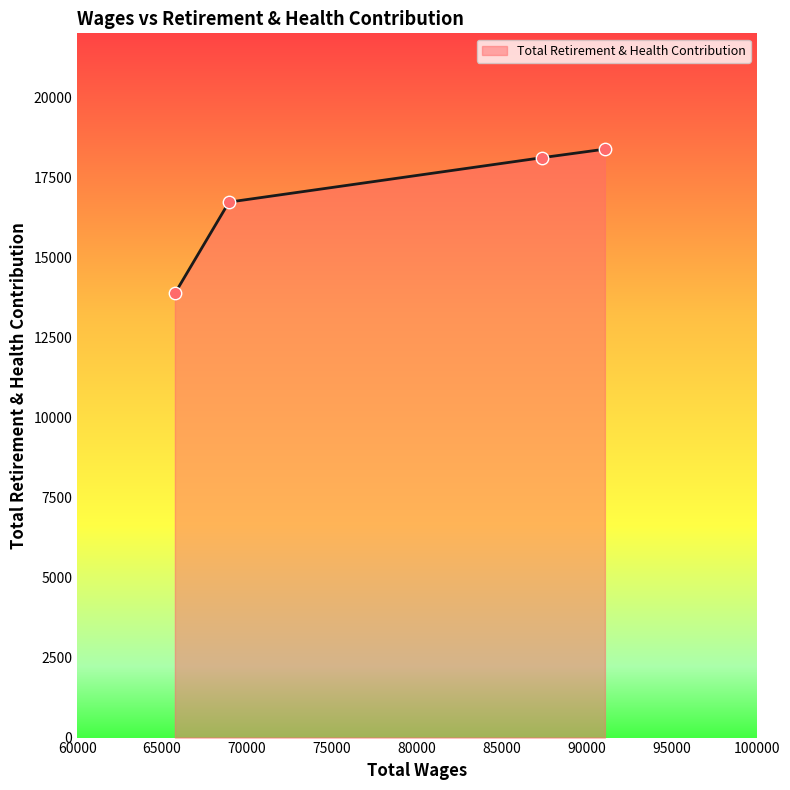

What is the greatest value displayed?

18382